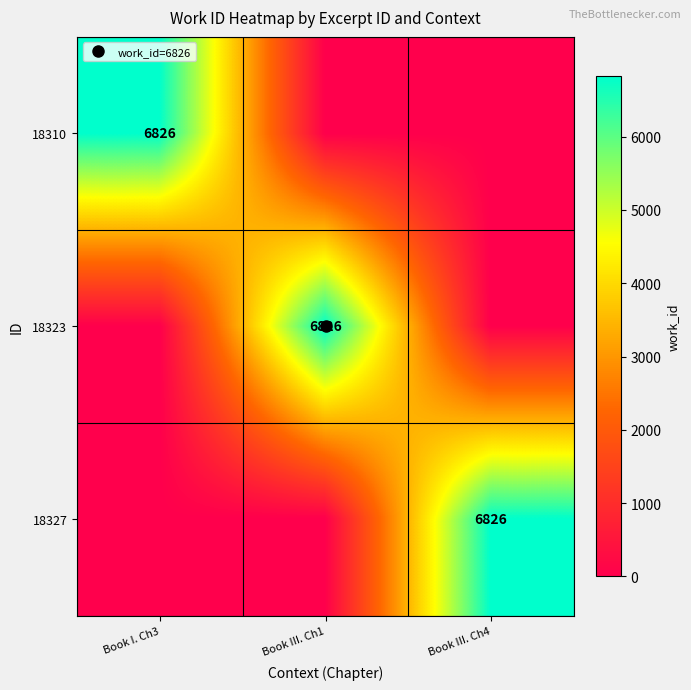

List the series in order of their peak value, highest first.

18310, 18323, 18327